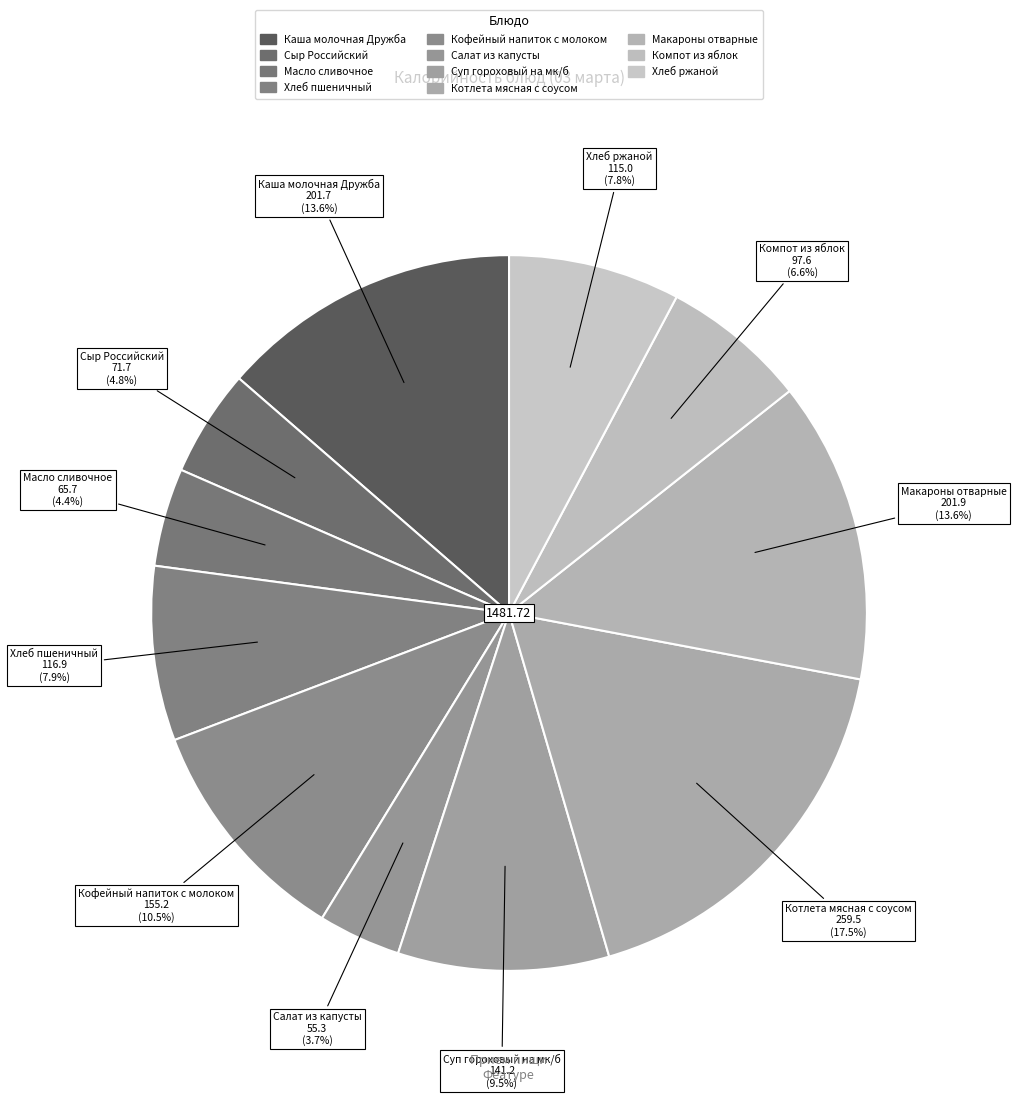

Approximately how many times larger is the value at Хлеб ржаной compared to Компот из яблок?

1.2